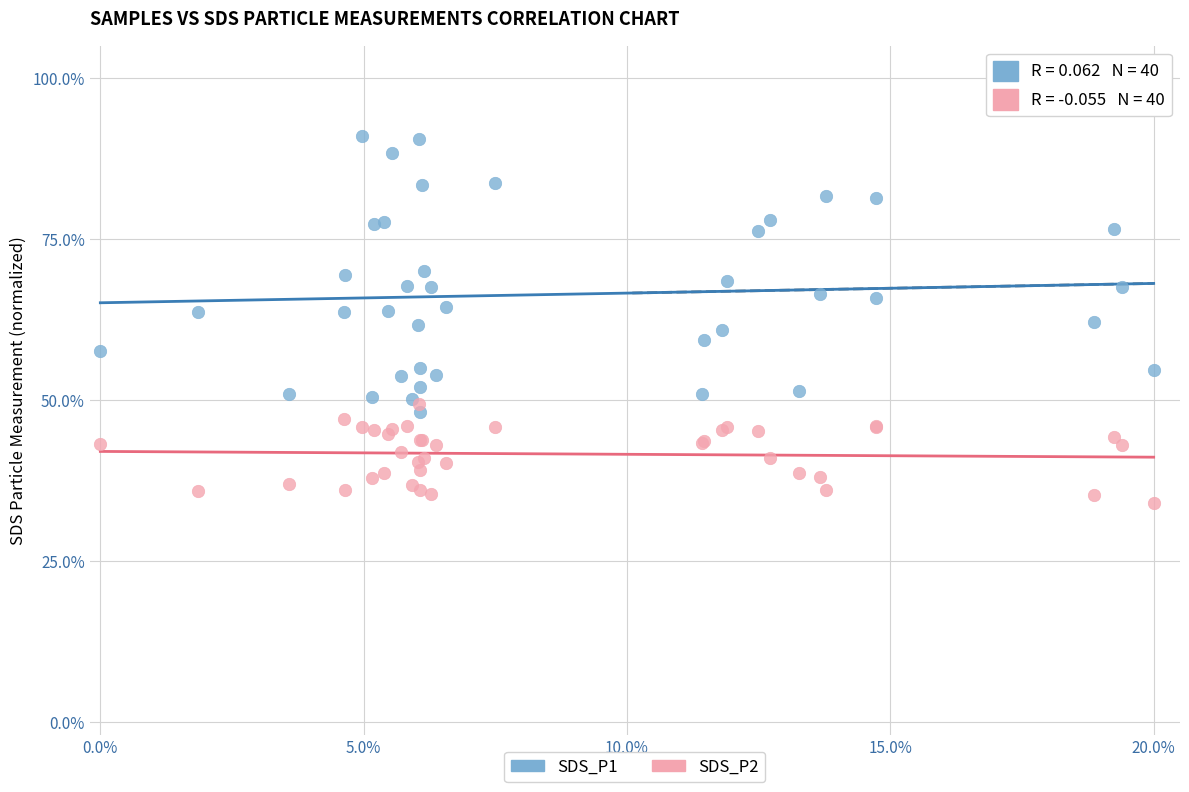

Which series contains the highest Y value?

SDS_P1